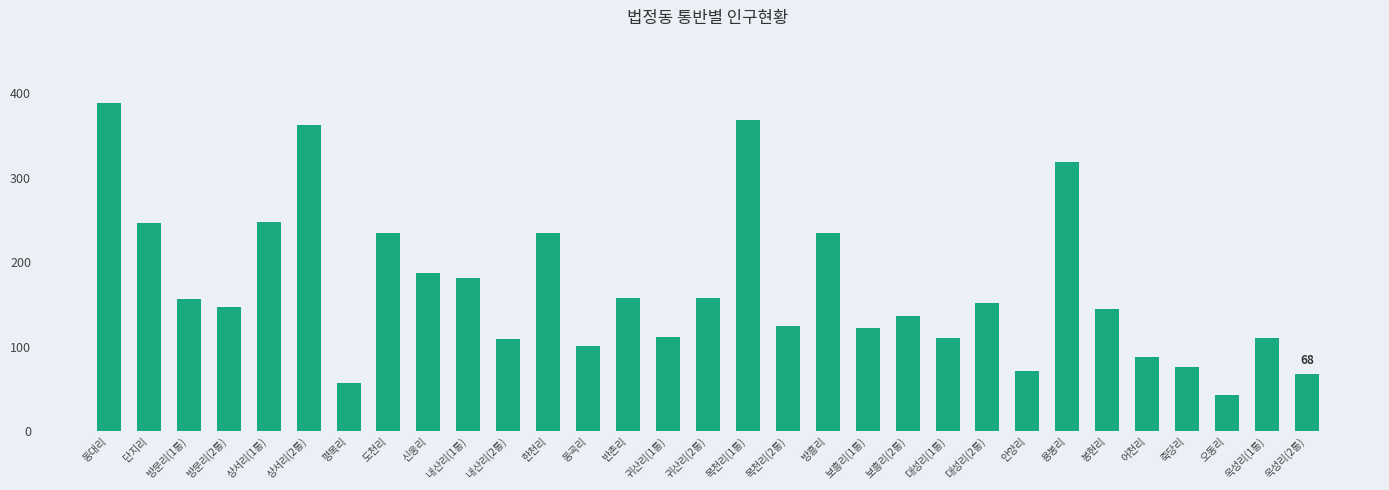

Which has a higher value, 귀산리(2통) or 목천리(2통)?

귀산리(2통)